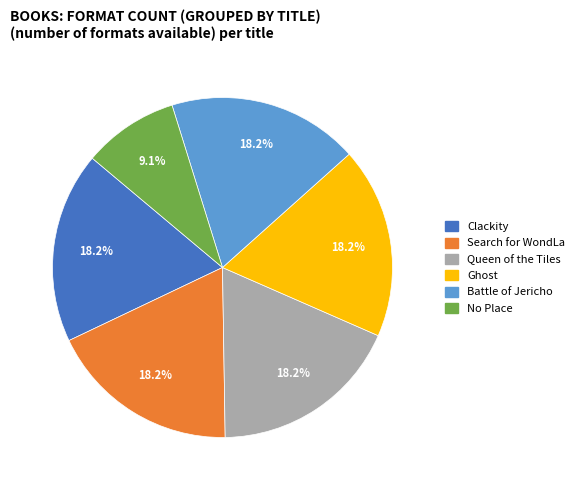

Does any single category account for the majority?

No